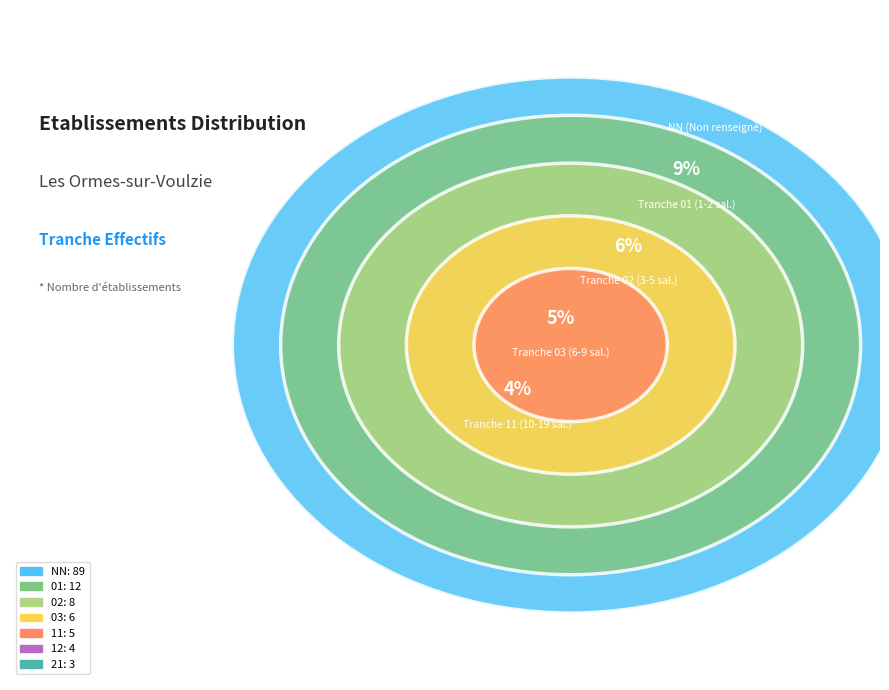

What is the majority slice?

NN